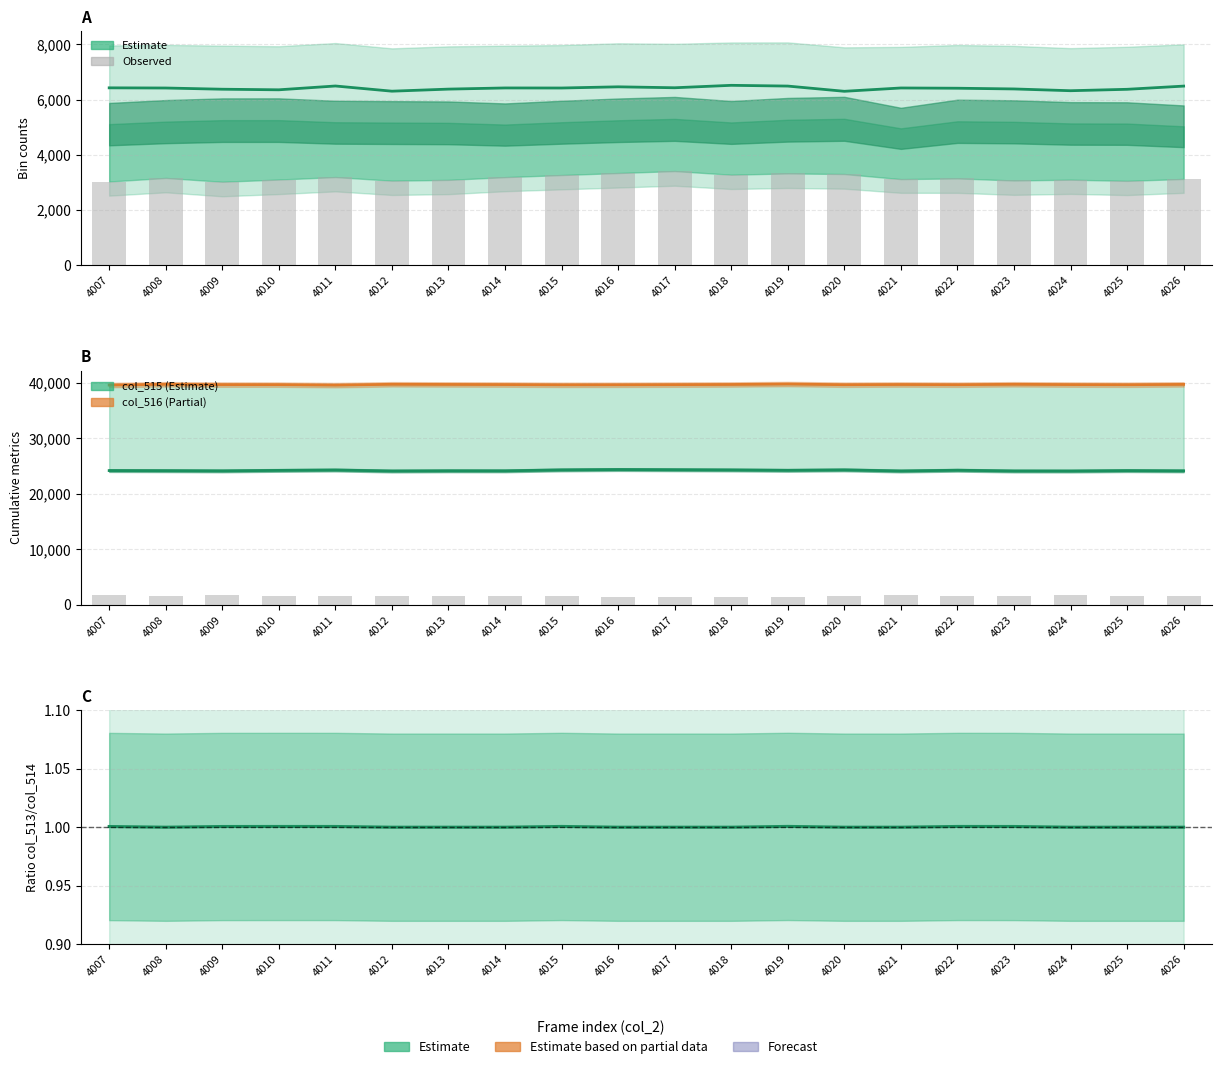

Is it true that col_513 / col_514 equals 0.2 at 4022?

False